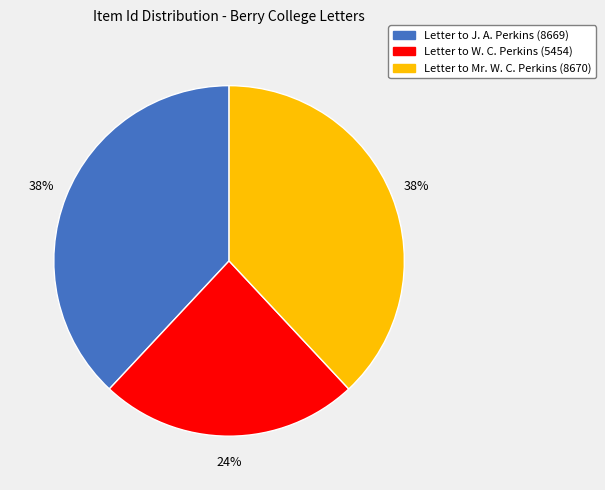

True or false: Letter to Mr. W. C. Perkins (8670) accounts for 38% of the total.

True